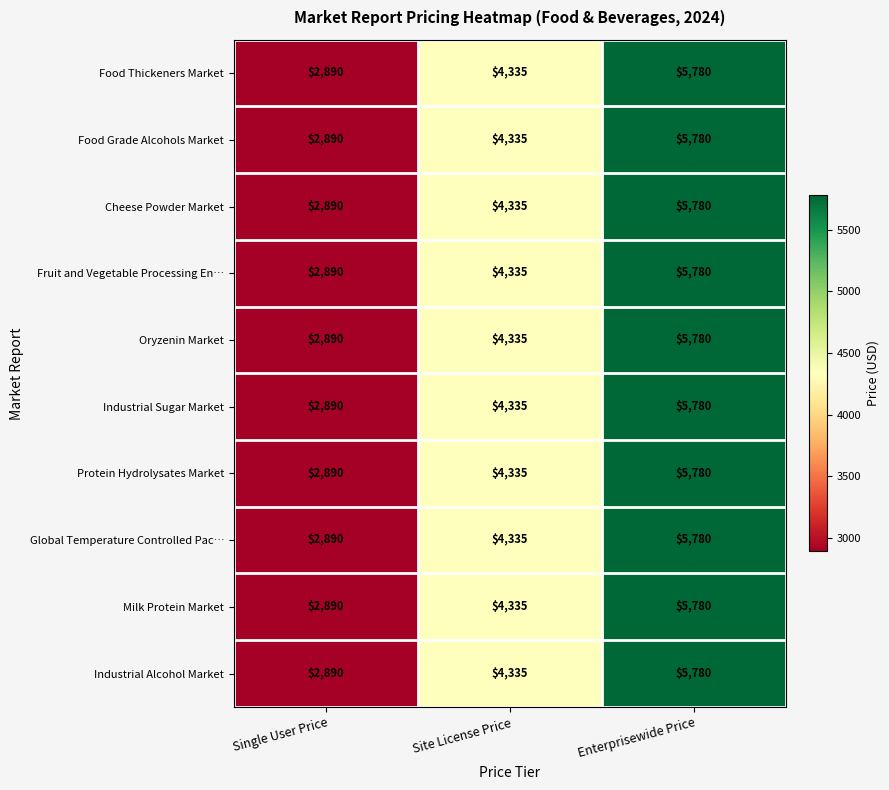

Is it true that Food Grade Alcohols Market equals 1092 at Site License Price?

False